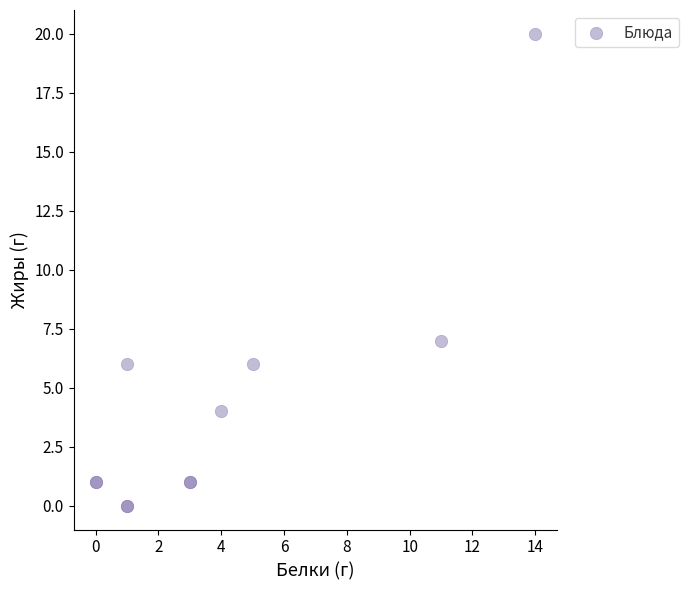

What Y value in the scatter plot is closest to 10?

7